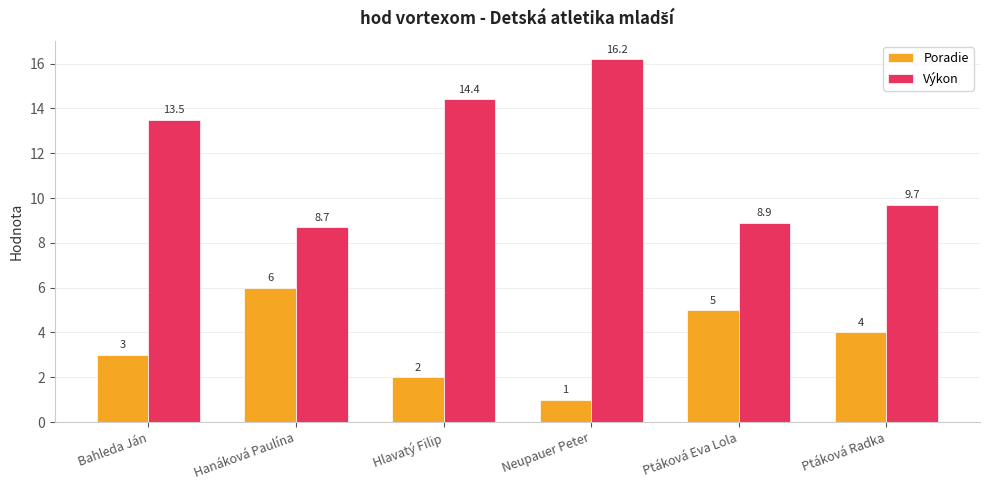

Is the value of Poradie at Ptáková Eva Lola greater than the value of Výkon at Hanáková Paulína?

No